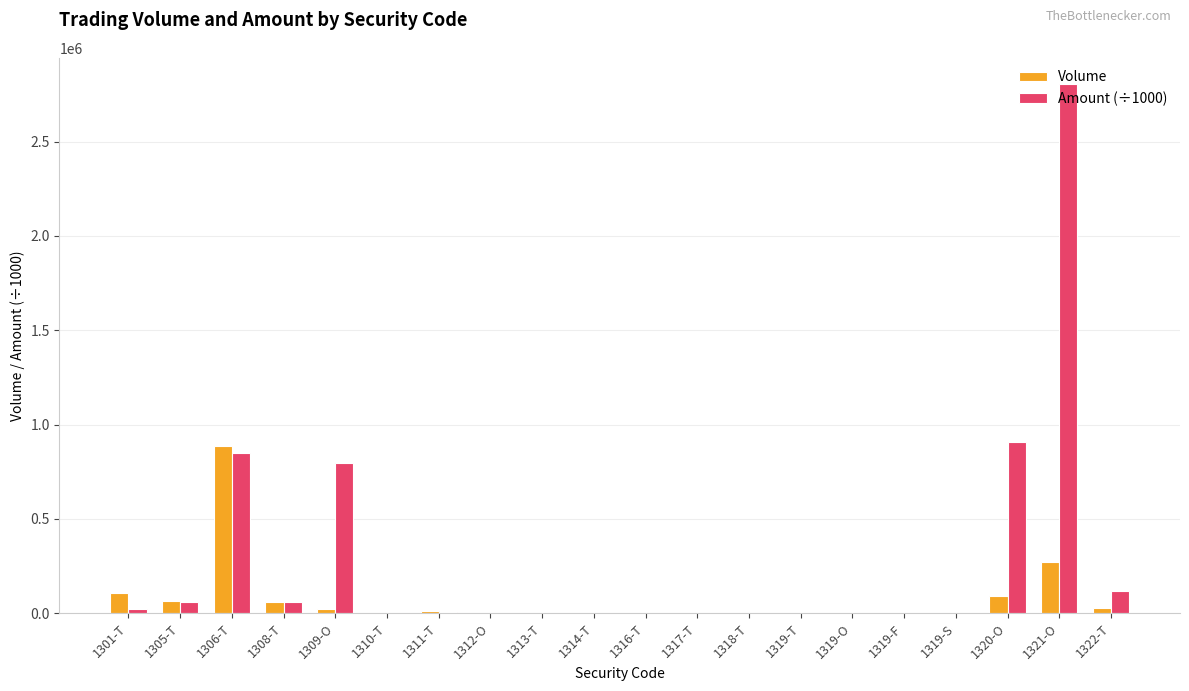

What is the sum of all Amount (÷1000) values?

5625326.8